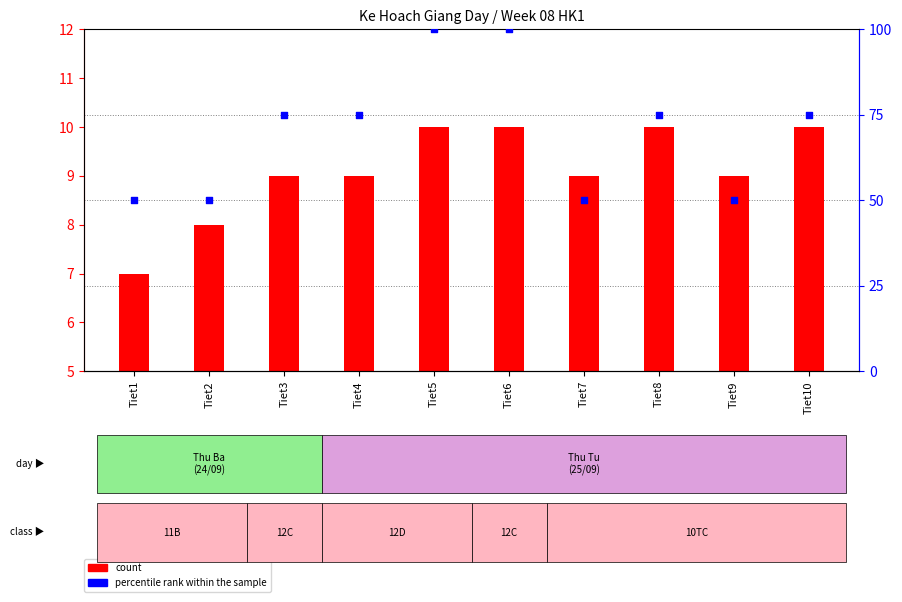

Which series contains the lowest Y value?

count